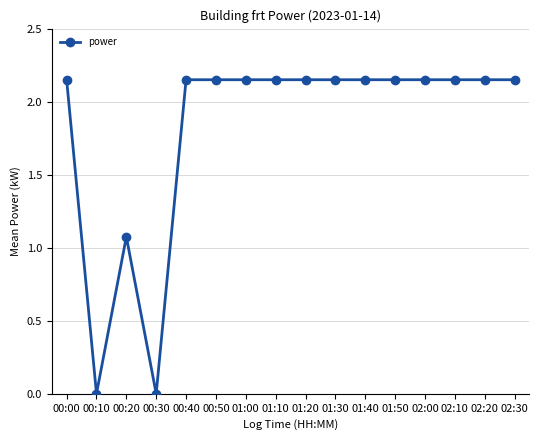

At which label is the value closest to 1?

00:20